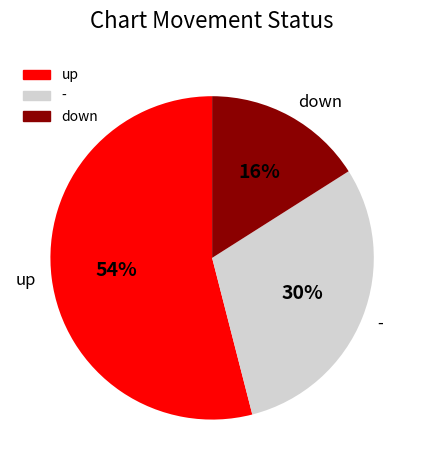

To the nearest percent, what is the average slice percentage?

33%